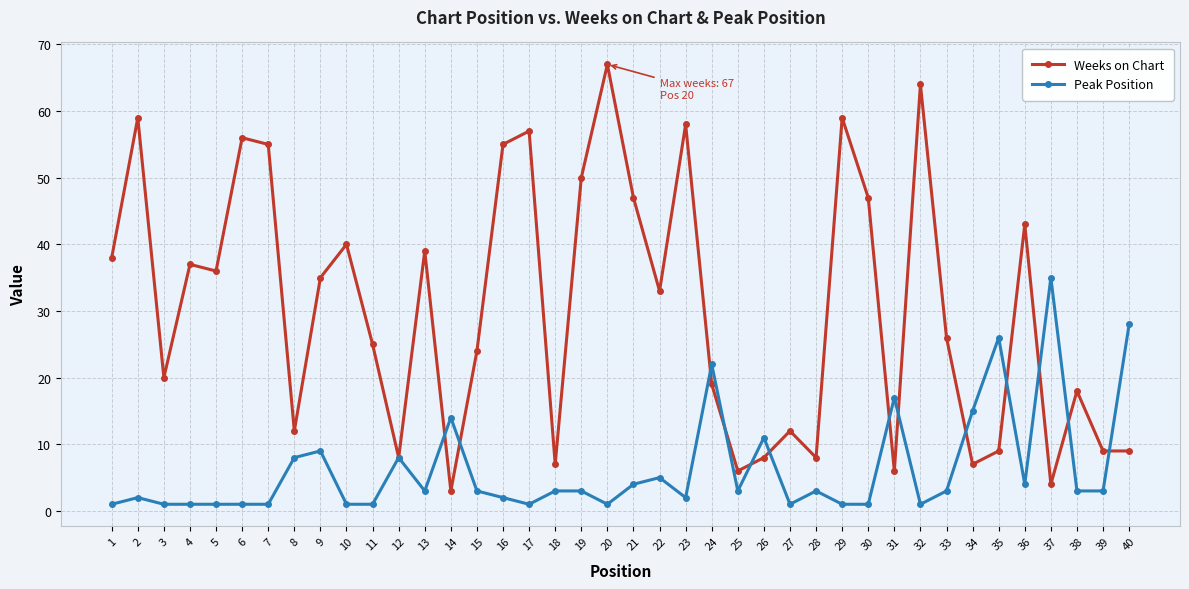

At which label does Weeks on Chart first exceed 33?

1